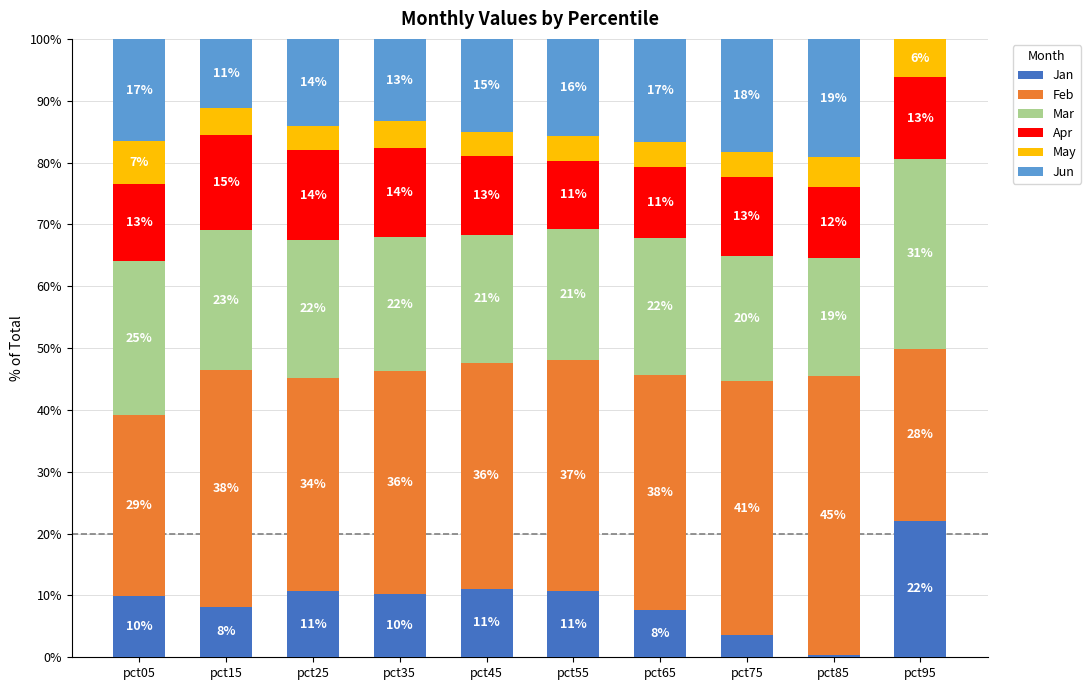

What is the difference between the maximum and second lowest values in the May series?

2.9